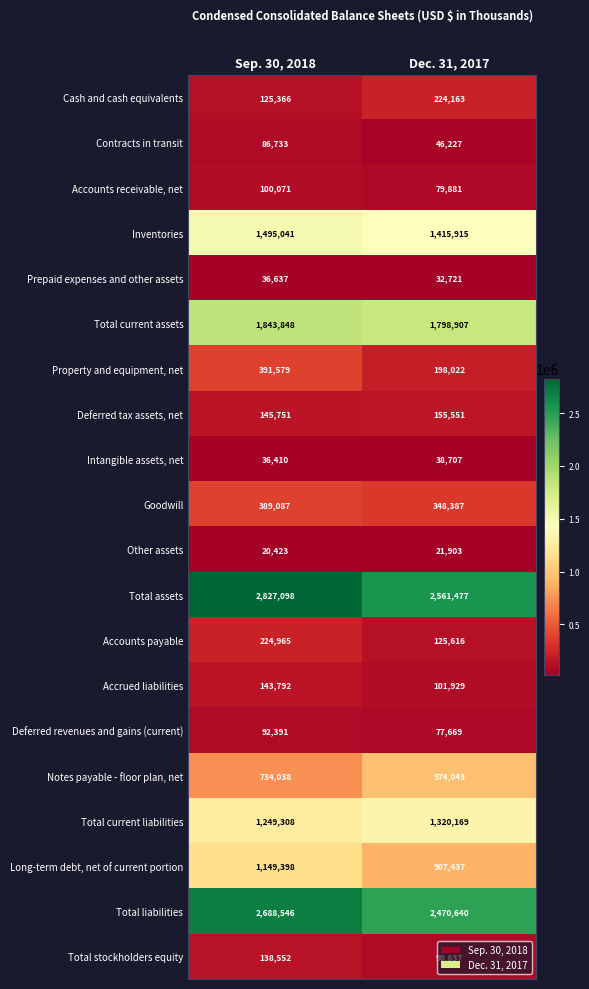

The value of Deferred tax assets, net at Dec. 31, 2017 is 155551. True or false?

True